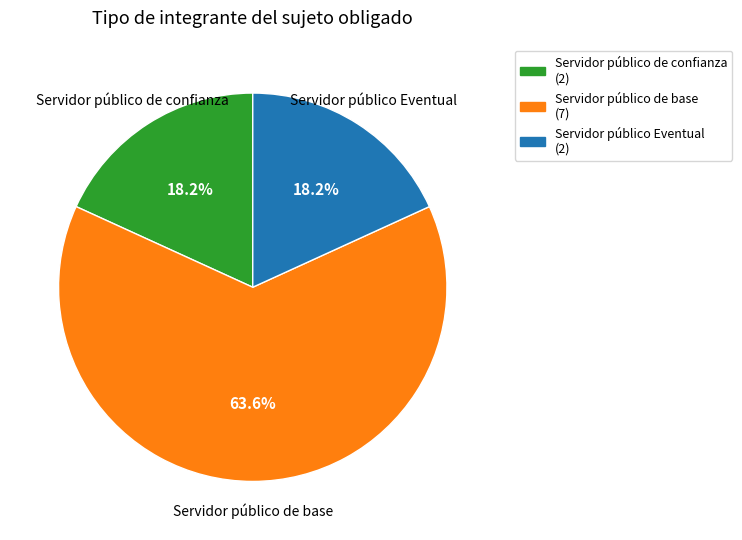

To the nearest percent, what portion does Servidor público de confianza represent?

18%